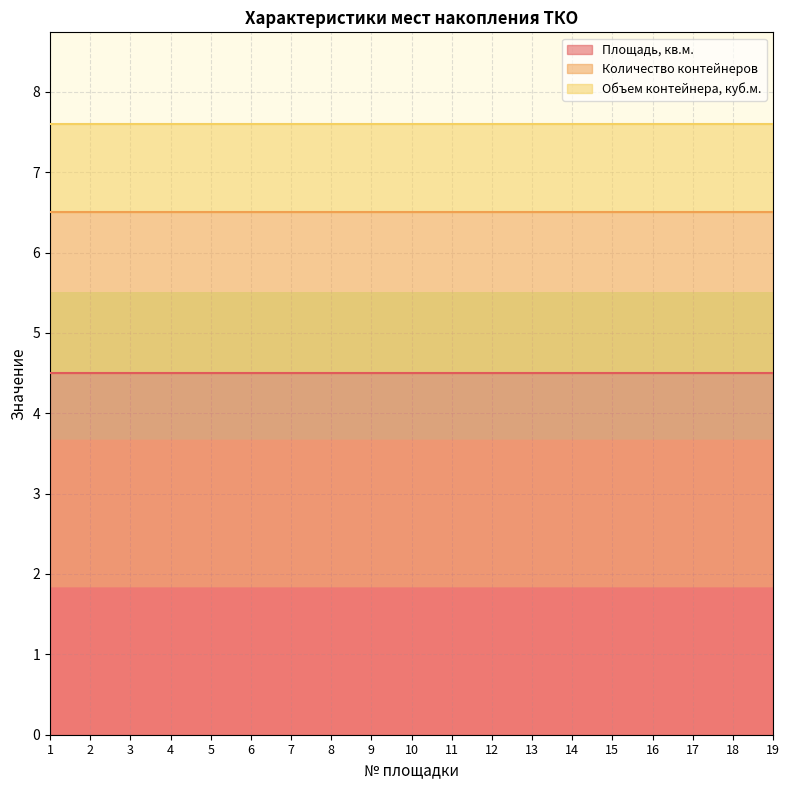

Rank the series by their maximum value, from highest to lowest.

Площадь, кв.м., Количество контейнеров, Объем контейнера, куб.м.